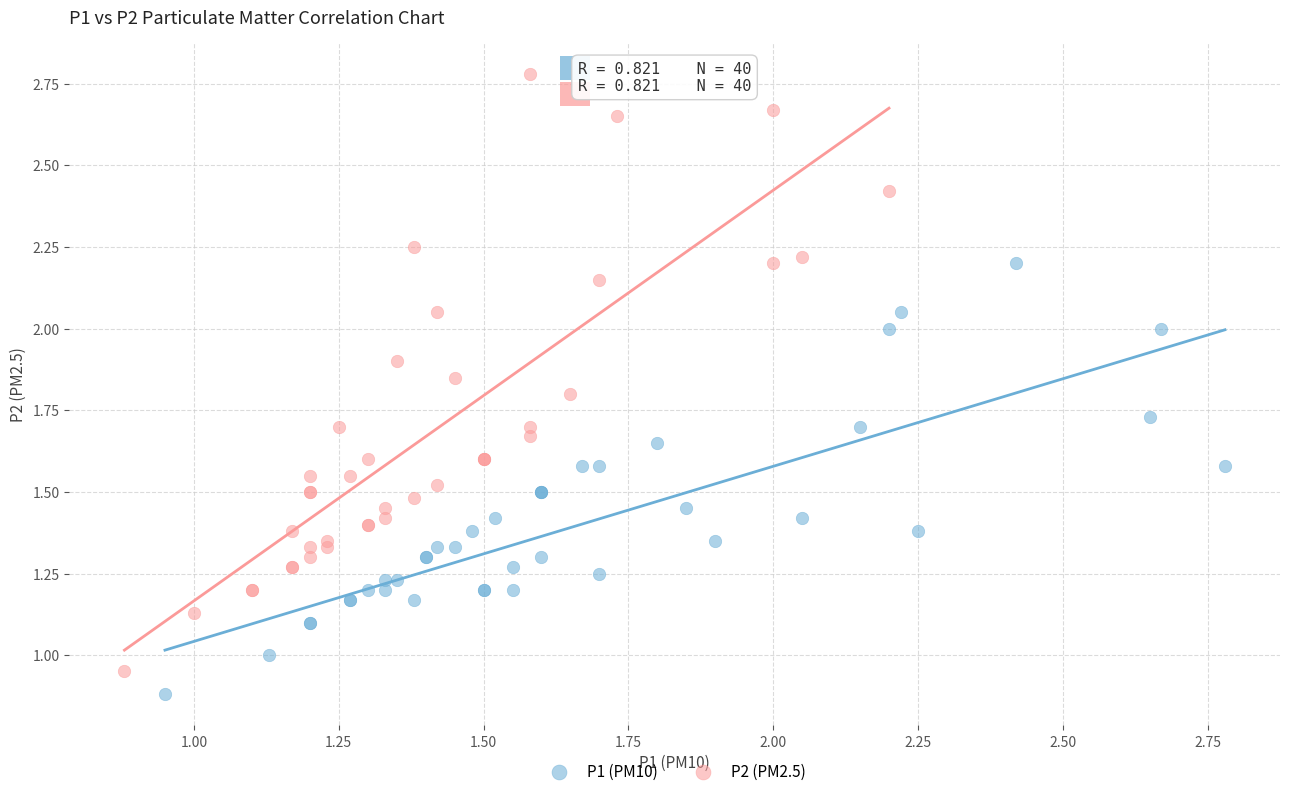

Which series contains the highest Y value?

P2 (PM2.5)